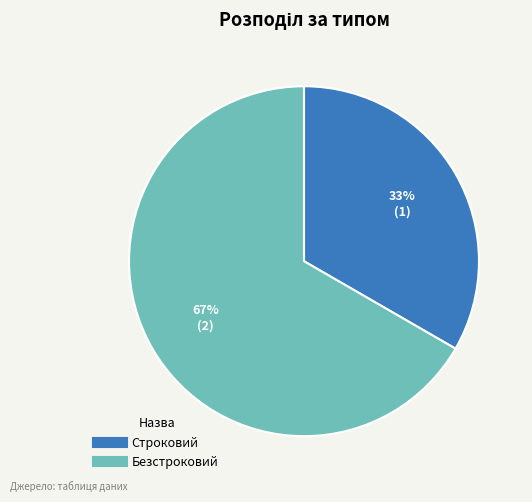

Count the number of slices in the pie.

2